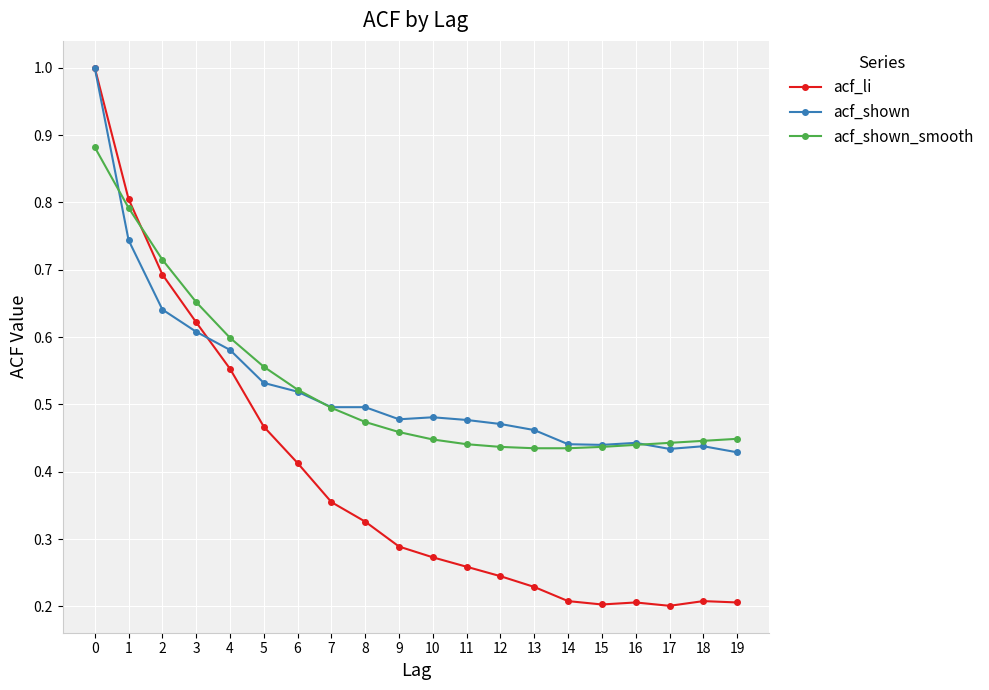

How many data points does each series have?

20